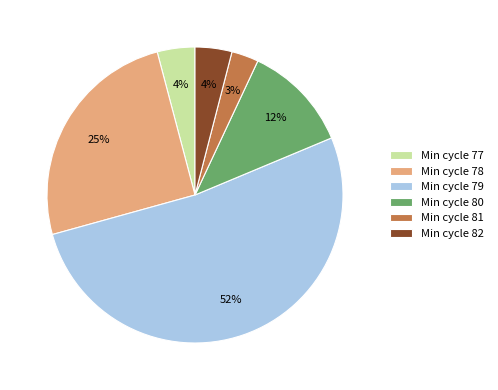

Which slice is the largest?

Min cycle 79